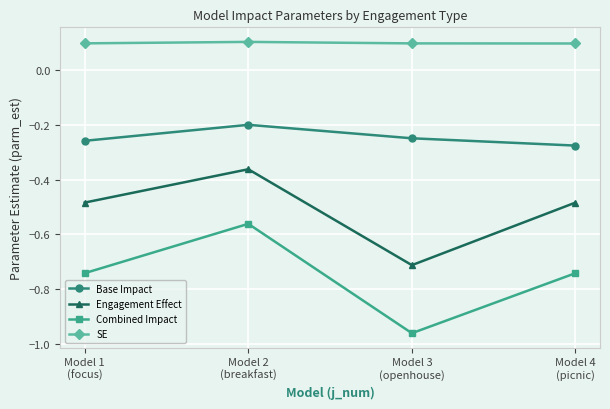

Rank the series by their average value, from highest to lowest.

SE, Base Impact, Engagement Effect, Combined Impact